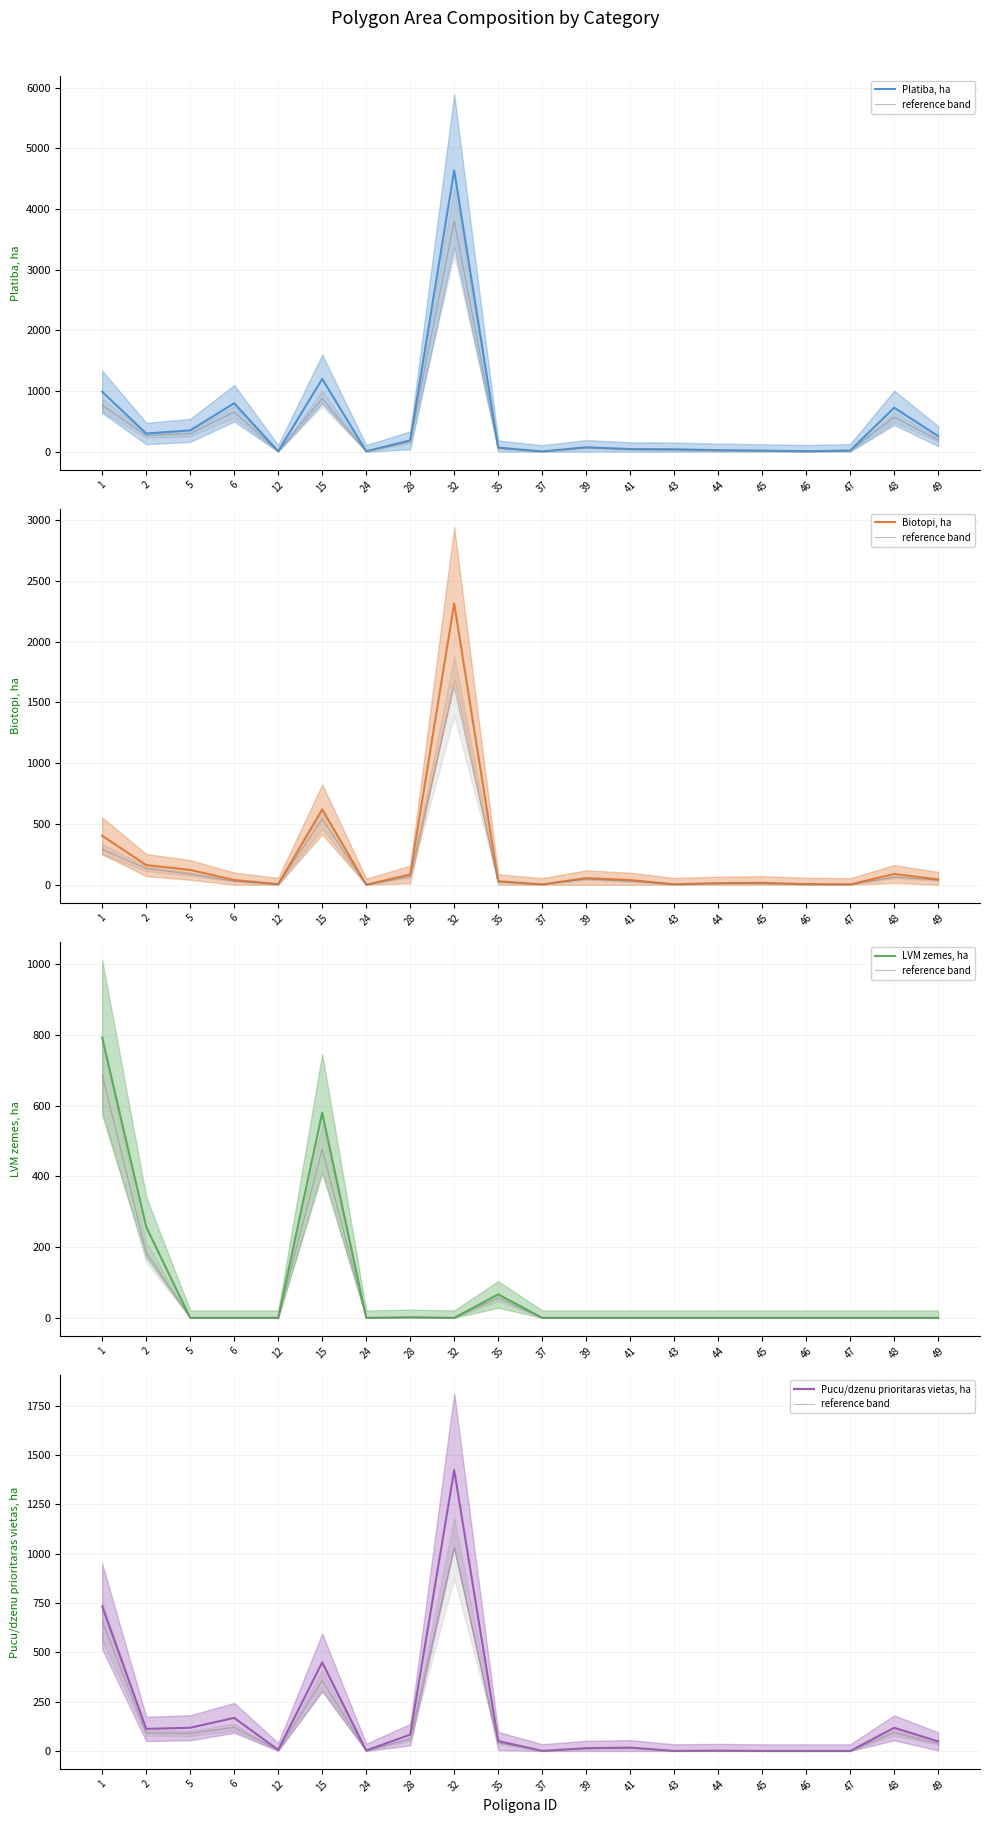

In reference band, how many points are higher than both neighbors (excluding endpoints)?

6